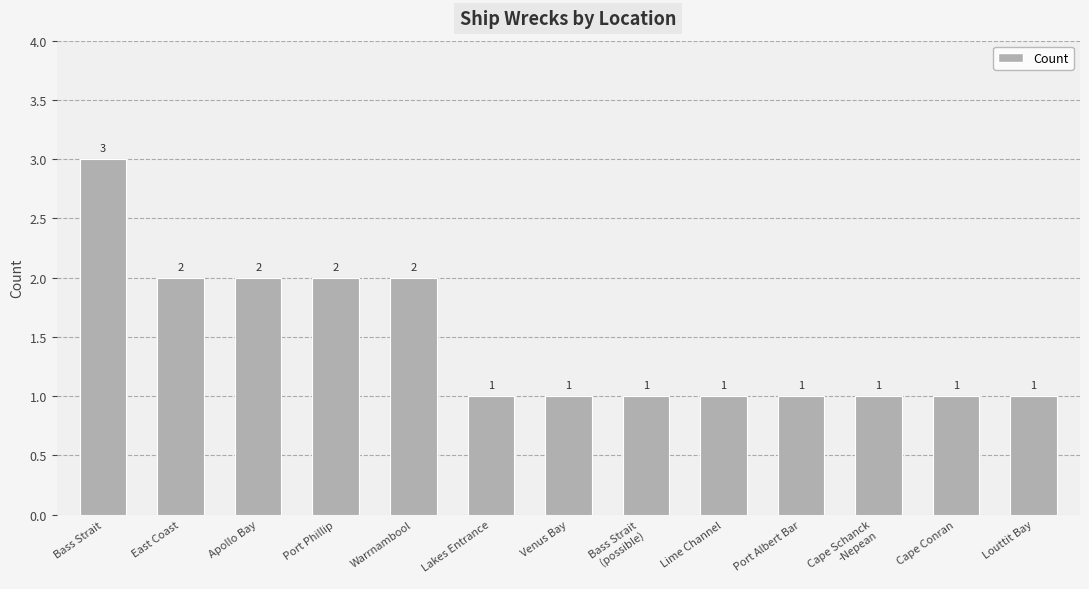

What position from the left is Port Phillip?

4